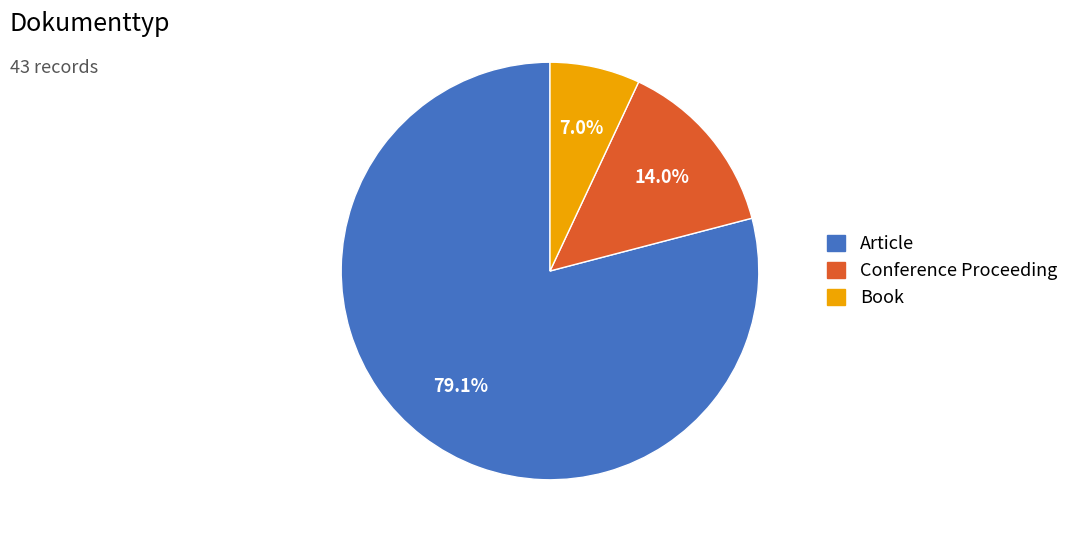

How many slices are in this pie chart?

3